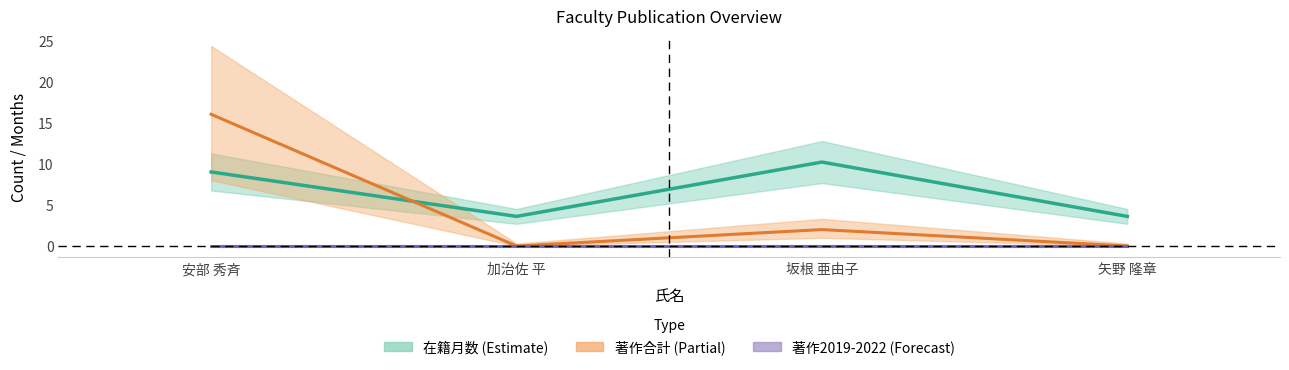

How many values in the 在籍月数 (中心) series are below 9?

2